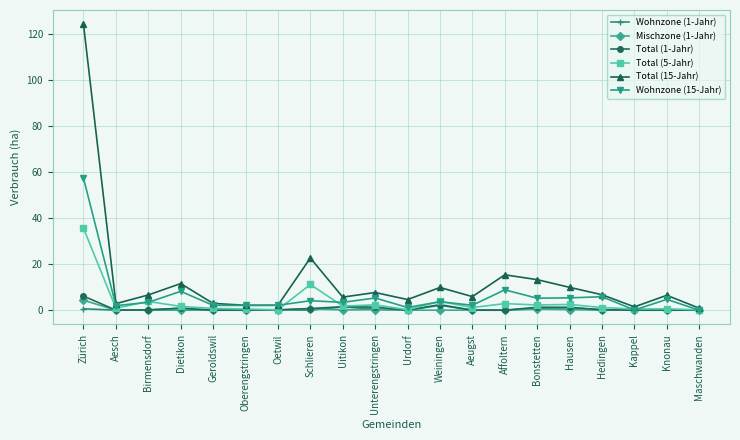

Which category has the highest value in the Total (1-Jahr) series?

Zürich